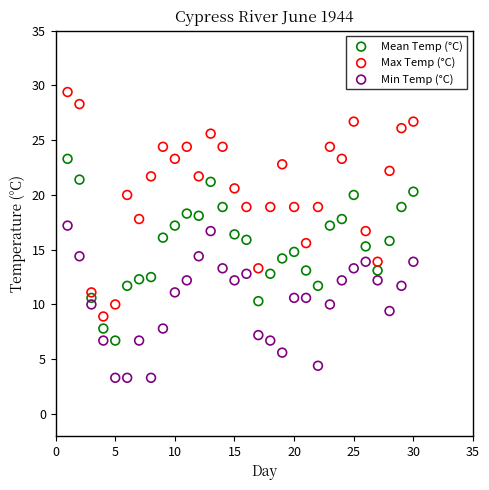

Which series reaches the minimum Y coordinate?

Min Temp (°C)